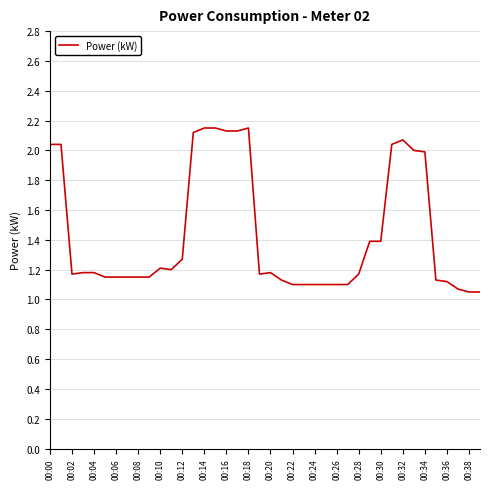

Does the chart have visible grid lines?

Yes